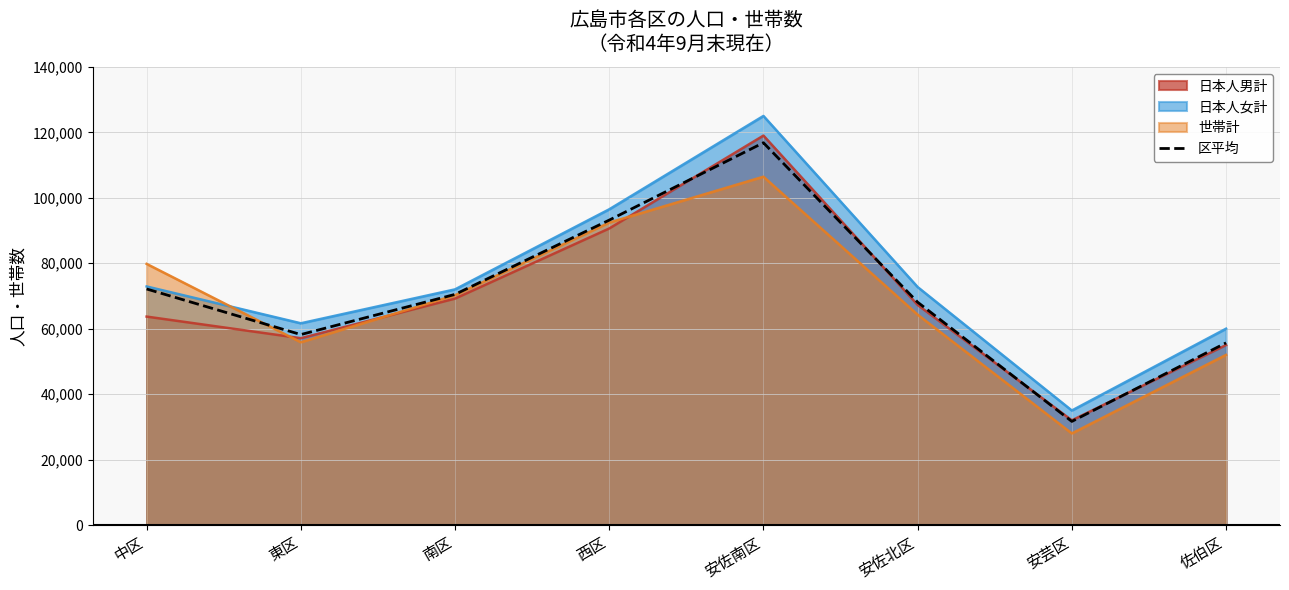

What is the label of the 8th point from the left?

佐伯区